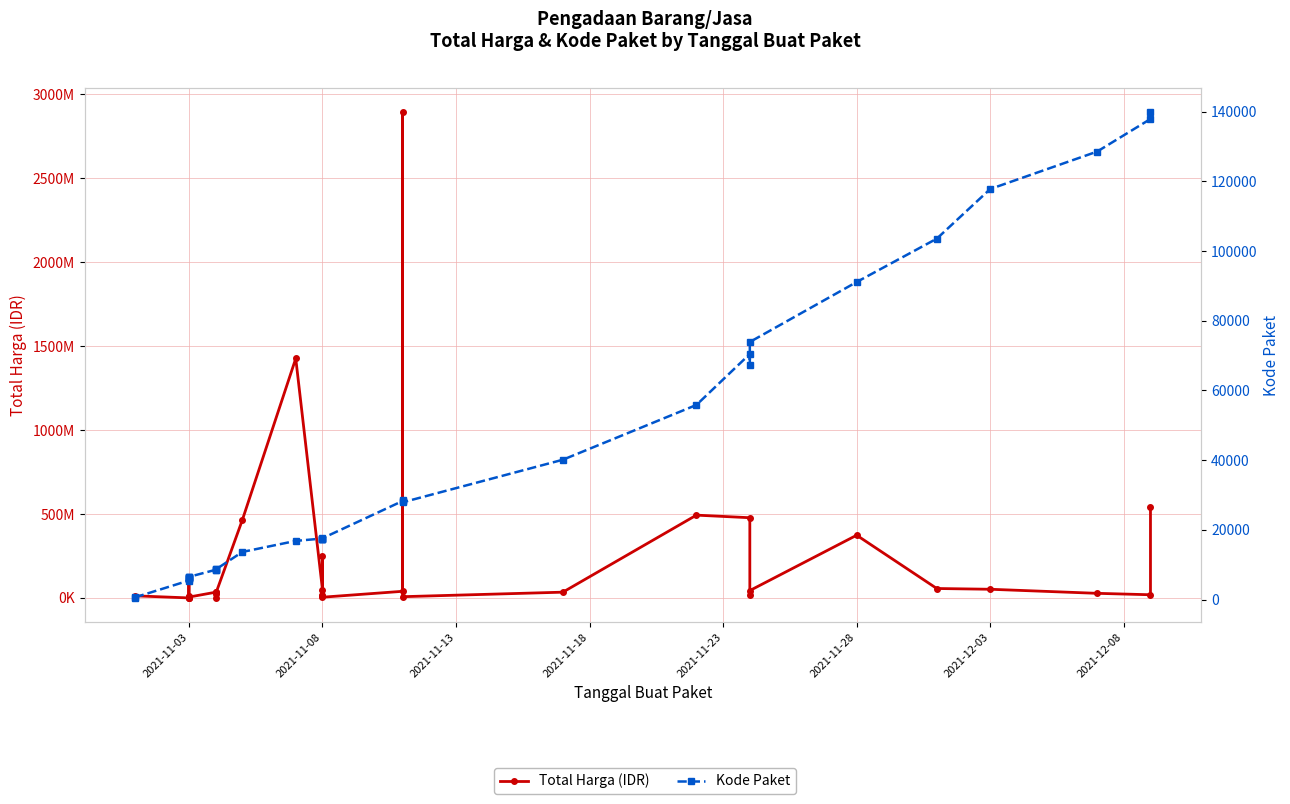

True or false: Total Harga (IDR) has a value of 135943204 at 26.

False